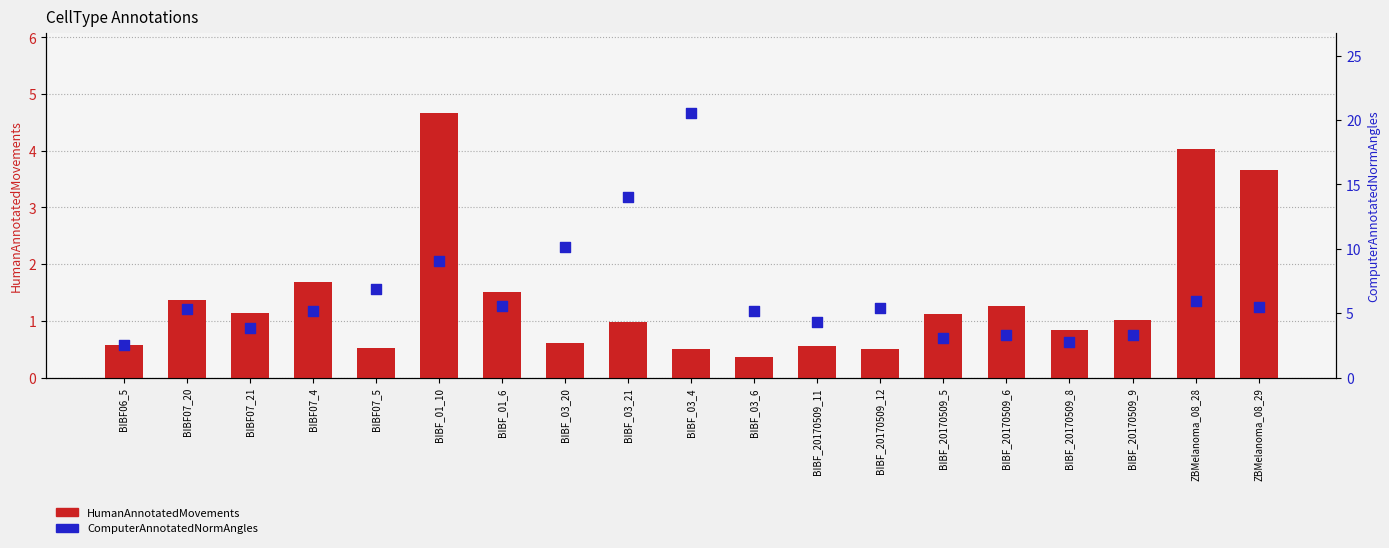

Which series has the widest spread of Y values?

ComputerAnnotatedNormAngles